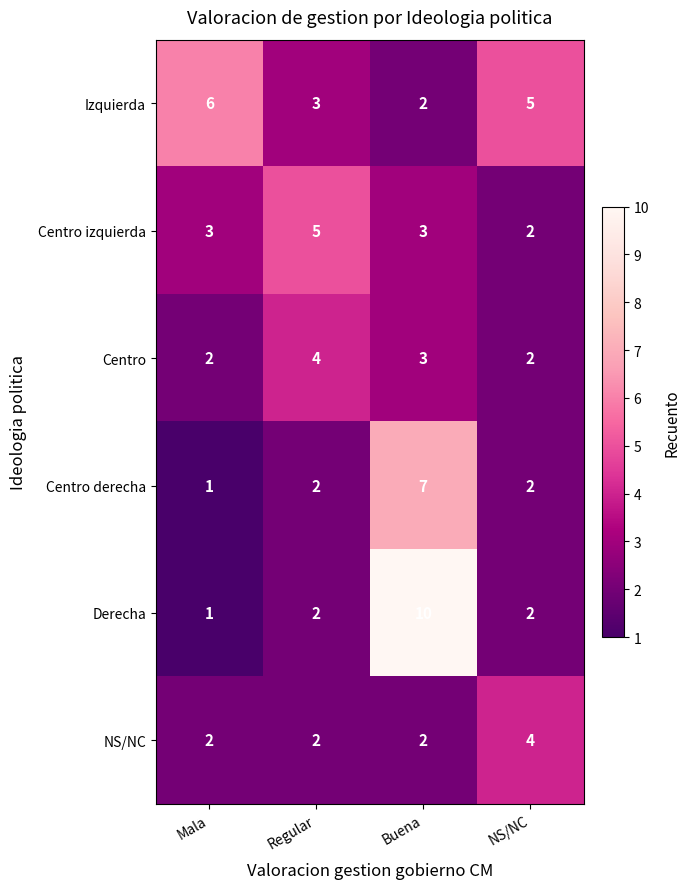

Reading right to left, extract all data points from this chart.

Izquierda: 5	2	3	6
Centro izquierda: 2	3	5	3
Centro: 2	3	4	2
Centro derecha: 2	7	2	1
Derecha: 2	10	2	1
NS/NC: 4	2	2	2